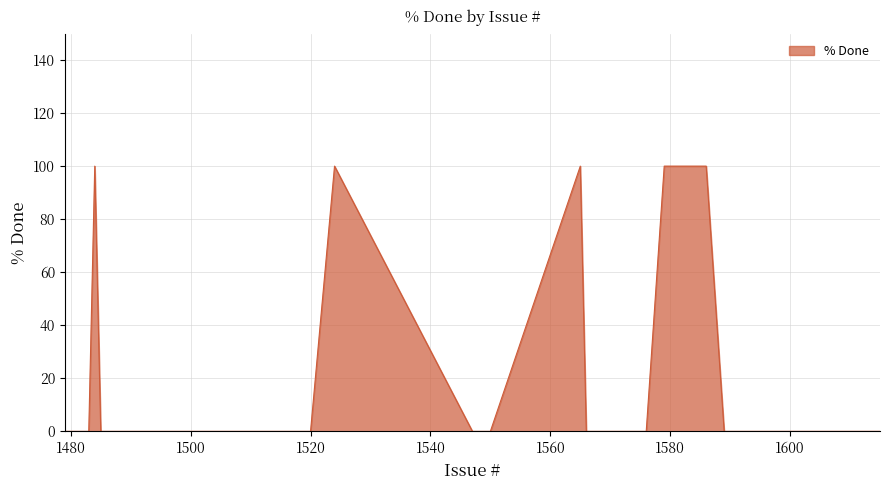

Reading left to right, extract all data points from this chart.

1615=0	1614=0	1613=0	1601=0	1599=0	1598=0	1597=0	1591=0	1589=0	1586=100	1585=100	1584=100	1579=100	1576=0	1575=0	1574=0	1573=0	1572=0	1566=0	1565=100	1550=0	1547=0	1524=100	1520=0	1519=0	1518=0	1514=0	1491=0	1490=0	1489=0	1488=0	1487=0	1486=0	1485=0	1484=100	1483=0	1482=0	1481=0	1480=0	1479=0